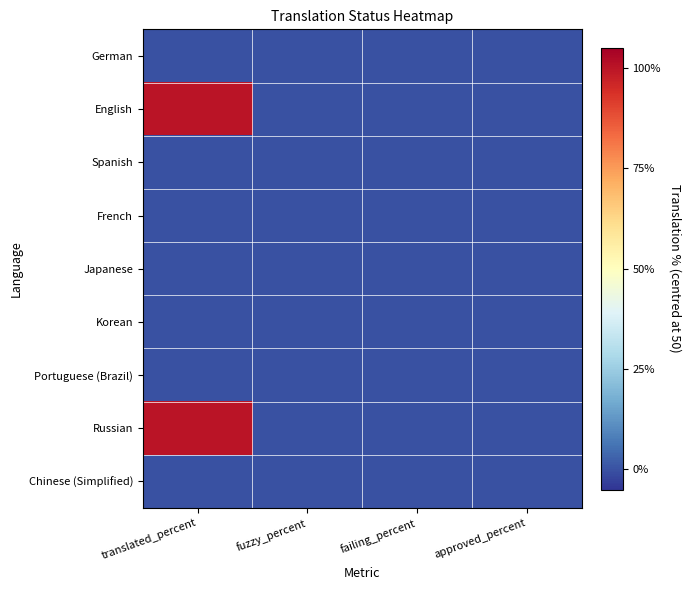

Reading left to right, list all the values displayed in this chart.

German: translated_percent=-50	fuzzy_percent=-50	failing_percent=-50	approved_percent=-50
English: translated_percent=50	fuzzy_percent=-50	failing_percent=-50	approved_percent=-50
Spanish: translated_percent=-50	fuzzy_percent=-50	failing_percent=-50	approved_percent=-50
French: translated_percent=-50	fuzzy_percent=-50	failing_percent=-50	approved_percent=-50
Japanese: translated_percent=-50	fuzzy_percent=-50	failing_percent=-50	approved_percent=-50
Korean: translated_percent=-50	fuzzy_percent=-50	failing_percent=-50	approved_percent=-50
Portuguese (Brazil): translated_percent=-50	fuzzy_percent=-50	failing_percent=-50	approved_percent=-50
Russian: translated_percent=50	fuzzy_percent=-50	failing_percent=-50	approved_percent=-50
Chinese (Simplified): translated_percent=-50	fuzzy_percent=-50	failing_percent=-50	approved_percent=-50